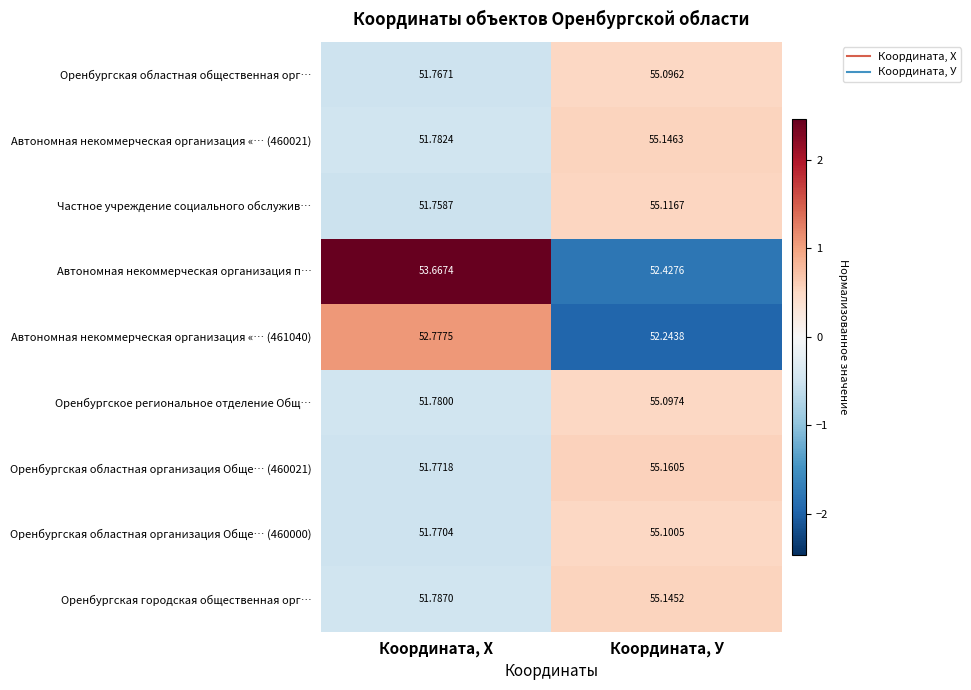

At which label does Автономная некоммерческая организация «… (460021) first exceed 55?

Координата, У